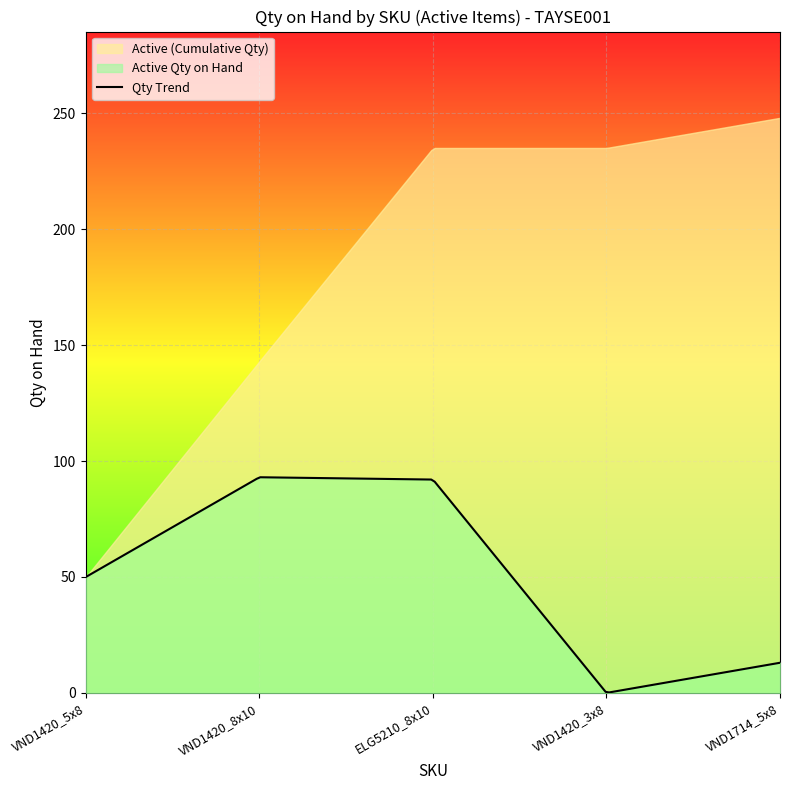

True or false: Active and Discontinued intersect in this chart.

False